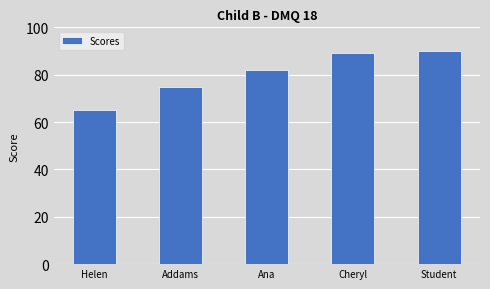

Which label corresponds to the smallest value in the chart?

Helen